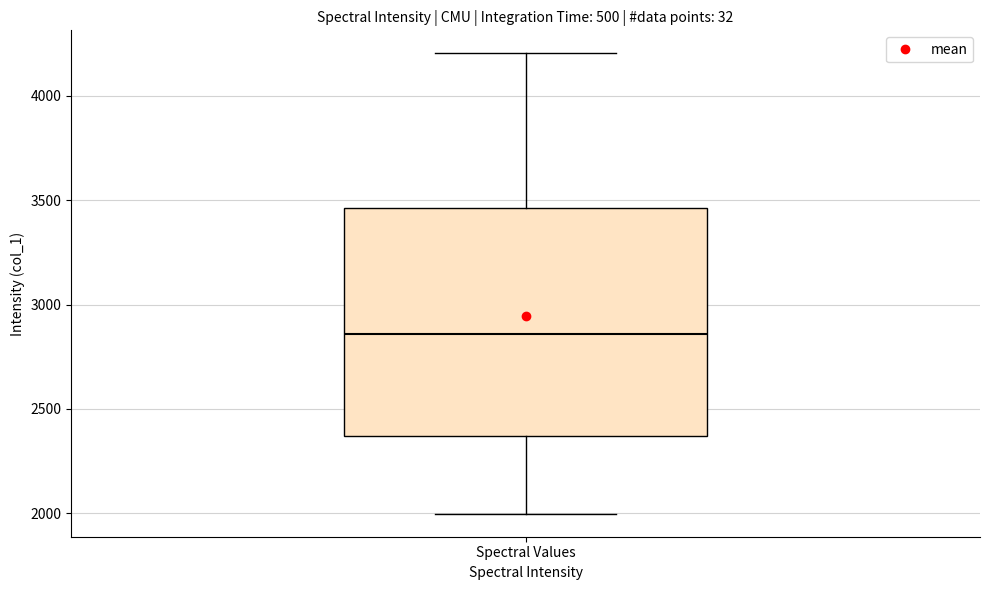

Transcribe this box plot: give where the median line is, the range the box spans, and where the two whiskers end, as read against the y-axis. The values are not printed on the chart, so give them approximately, as read against the axis.

median 2850, box 2350 to 3450, whiskers 2000 to 4200